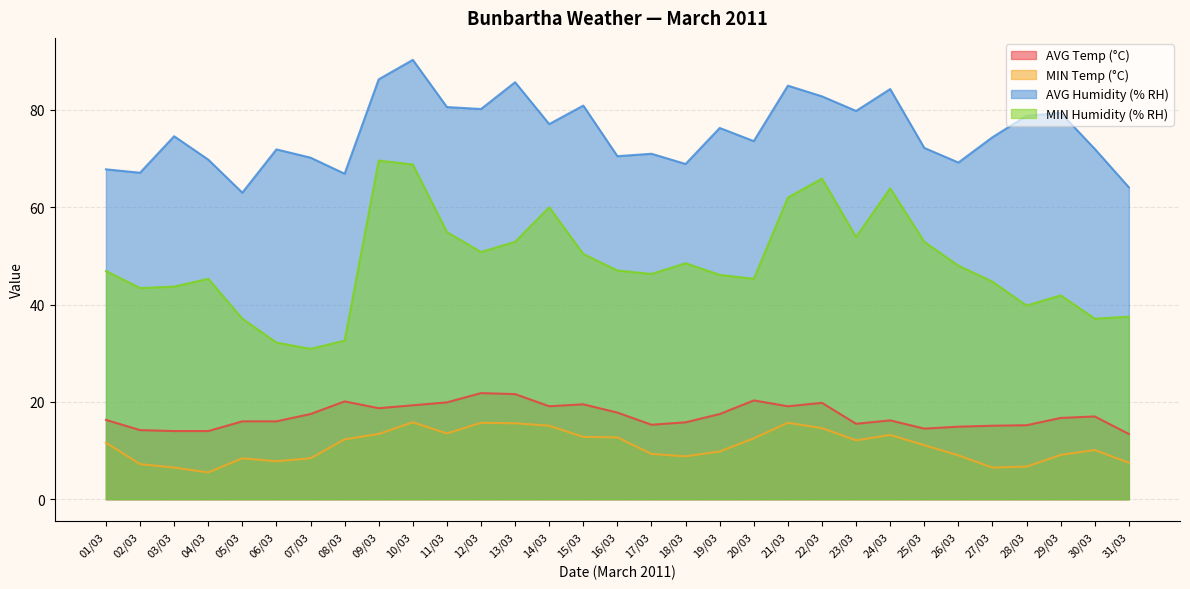

What is the approximate value of AVG Temp (°C) at 20/03?

20.3